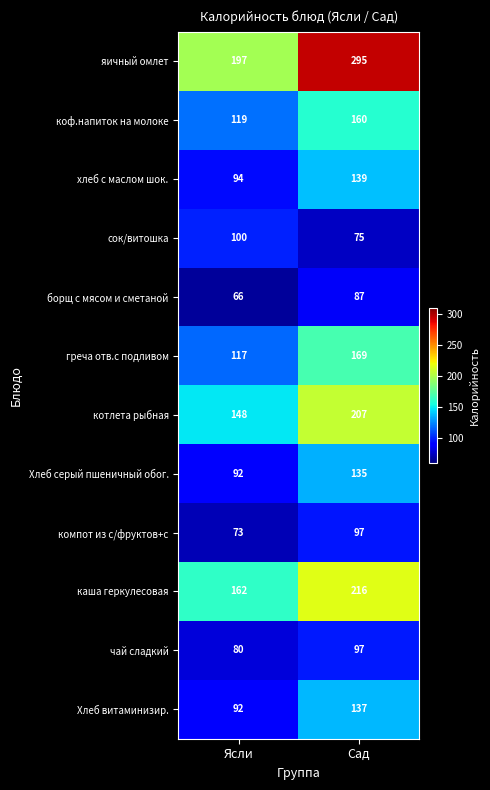

How many series are shown in this chart?

12